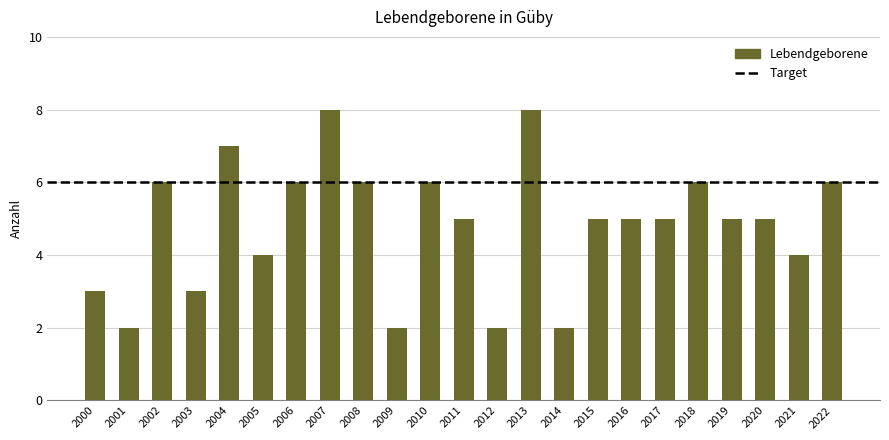

What is the greatest value displayed?

8